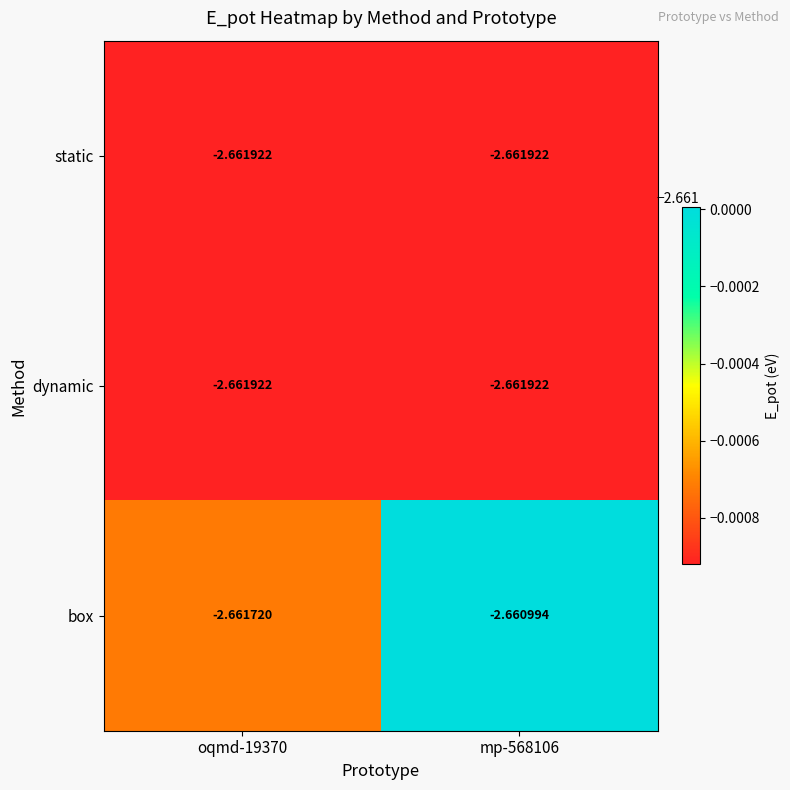

How many series are shown in this chart?

3